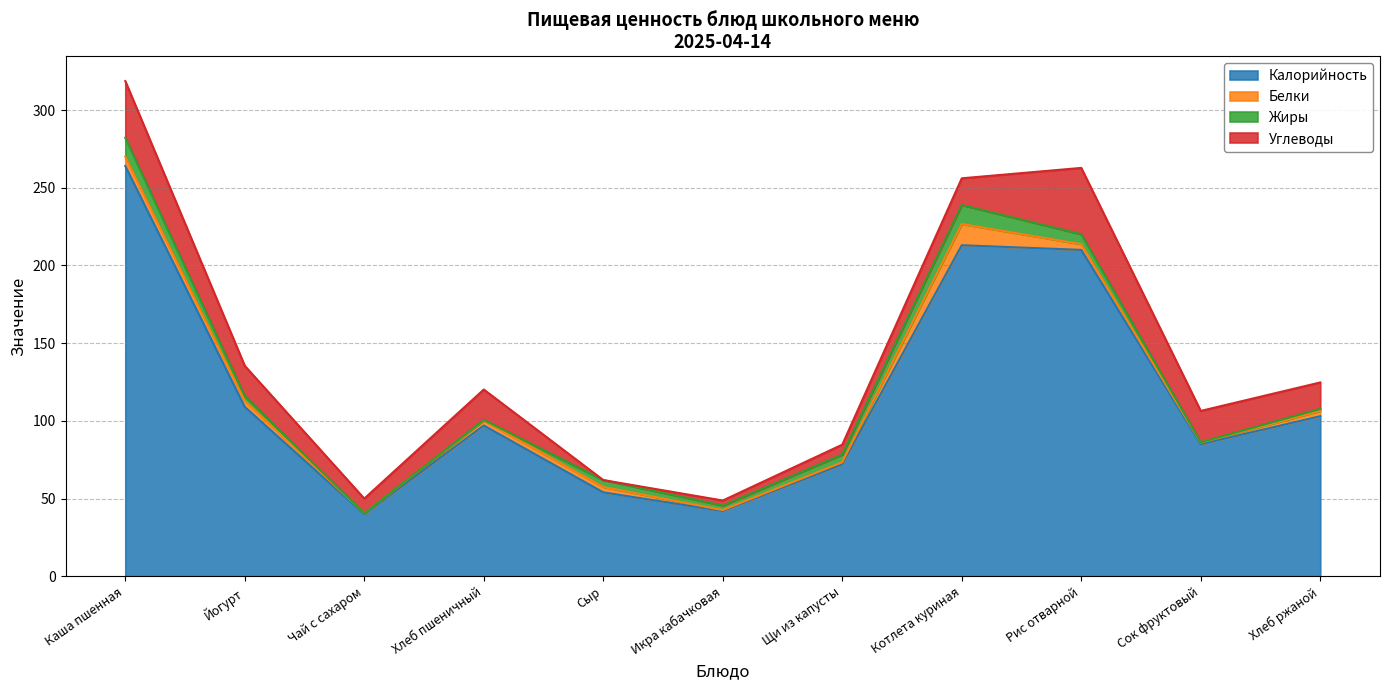

What is the difference between the second highest and minimum values in the Калорийность series?

173.0